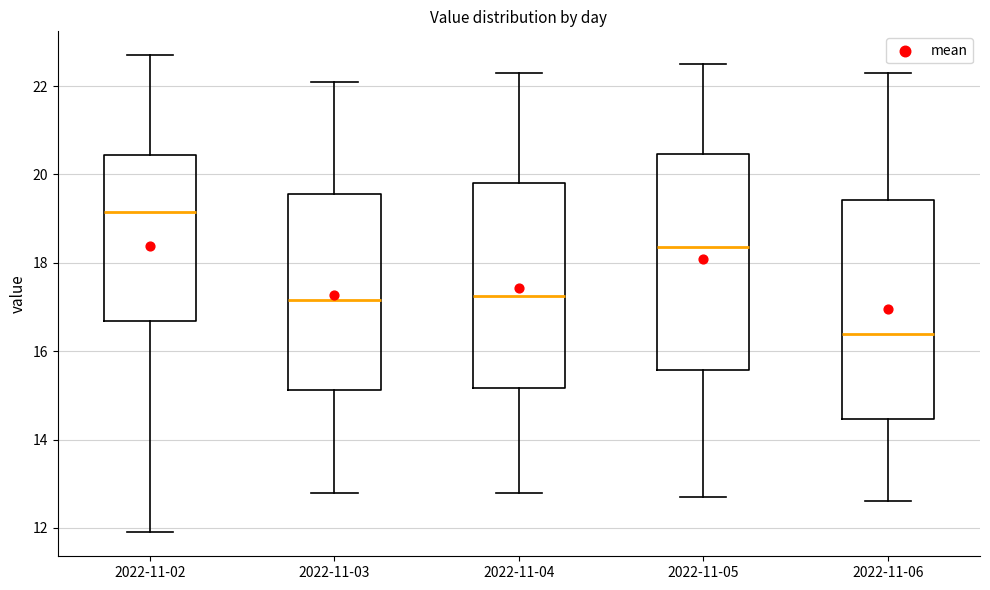

Reading left to right, transcribe this box plot: for each box, give where its median line is, the range the box spans, and where its two whiskers end, as read against the y-axis. The values are not printed on the chart, so give them approximately, as read against the axis.

2022-11-02: median 19.2, box 16.6 to 20.4, whiskers 12.0 to 22.8
2022-11-03: median 17.2, box 15.2 to 19.6, whiskers 12.8 to 22.2
2022-11-04: median 17.2, box 15.2 to 19.8, whiskers 12.8 to 22.4
2022-11-05: median 18.4, box 15.6 to 20.4, whiskers 12.8 to 22.6
2022-11-06: median 16.4, box 14.4 to 19.4, whiskers 12.6 to 22.4